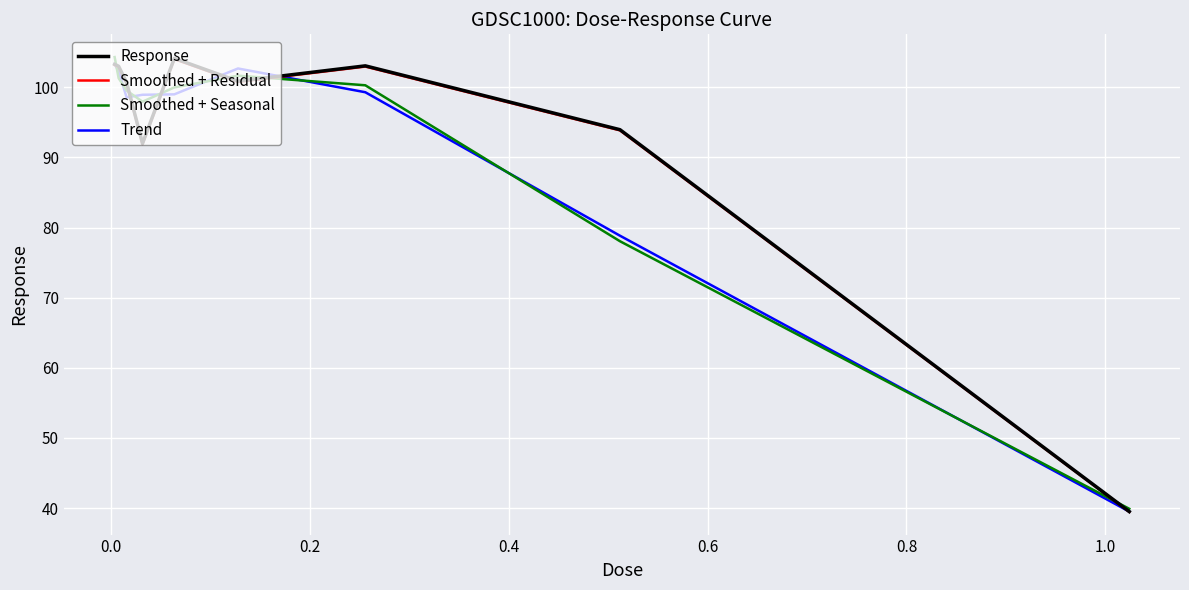

What is the maximum value shown in the chart?

104.3